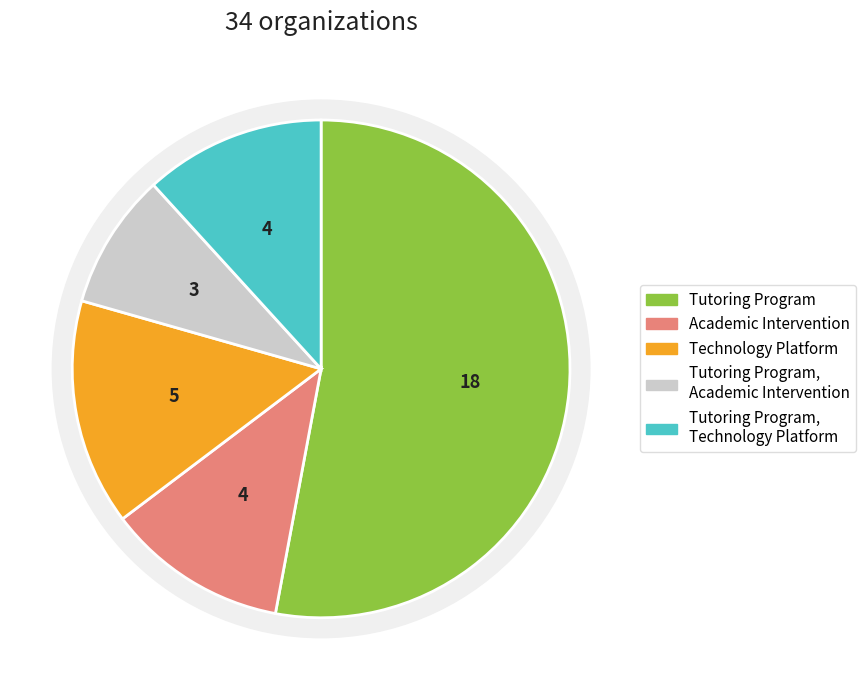

The Tutoring Program, Technology Platform slice represents 17% of the pie. True or false?

False